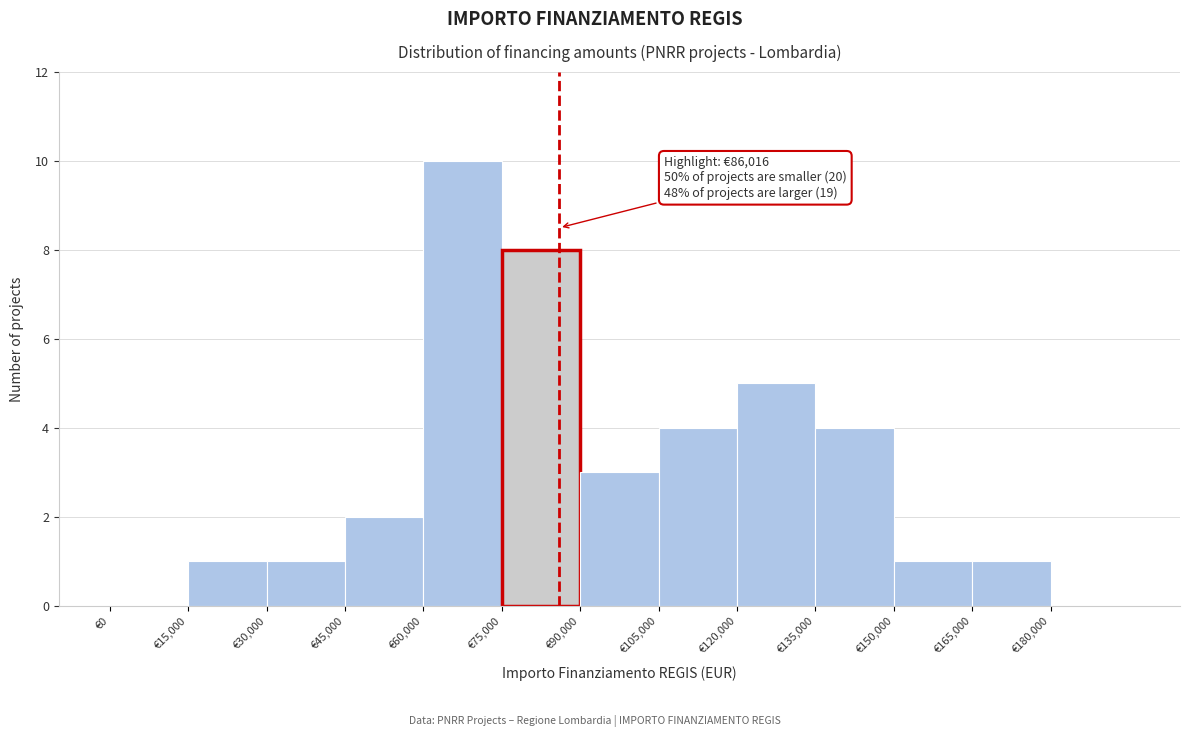

Which range on the x-axis has the tallest bar?

60000 to 75000